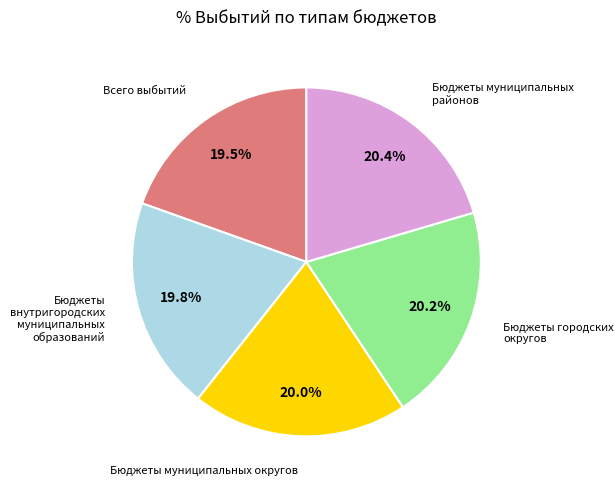

Is there any slice that represents more than half of the pie?

No